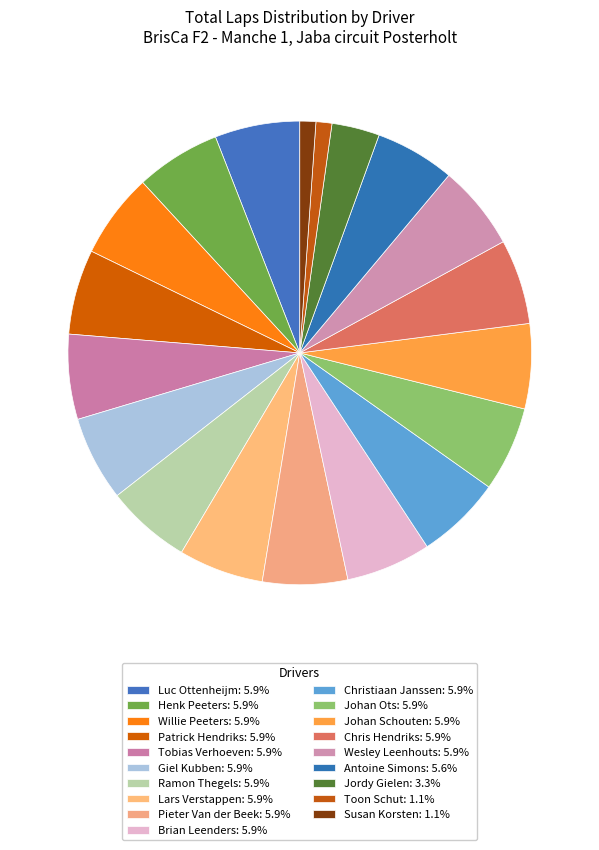

Count the number of slices in the pie.

19